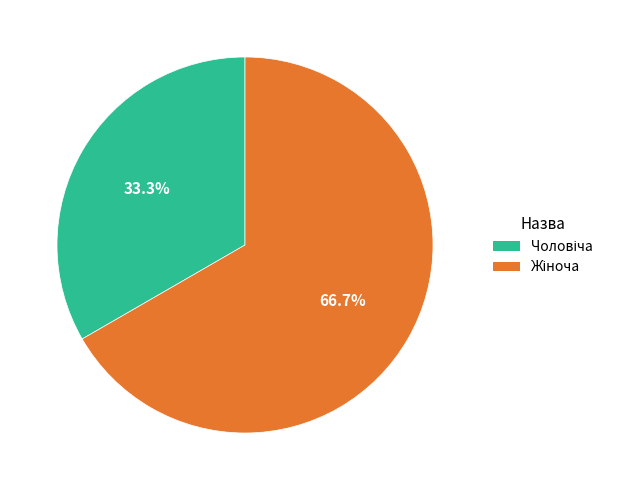

Does any single category account for the majority?

Yes